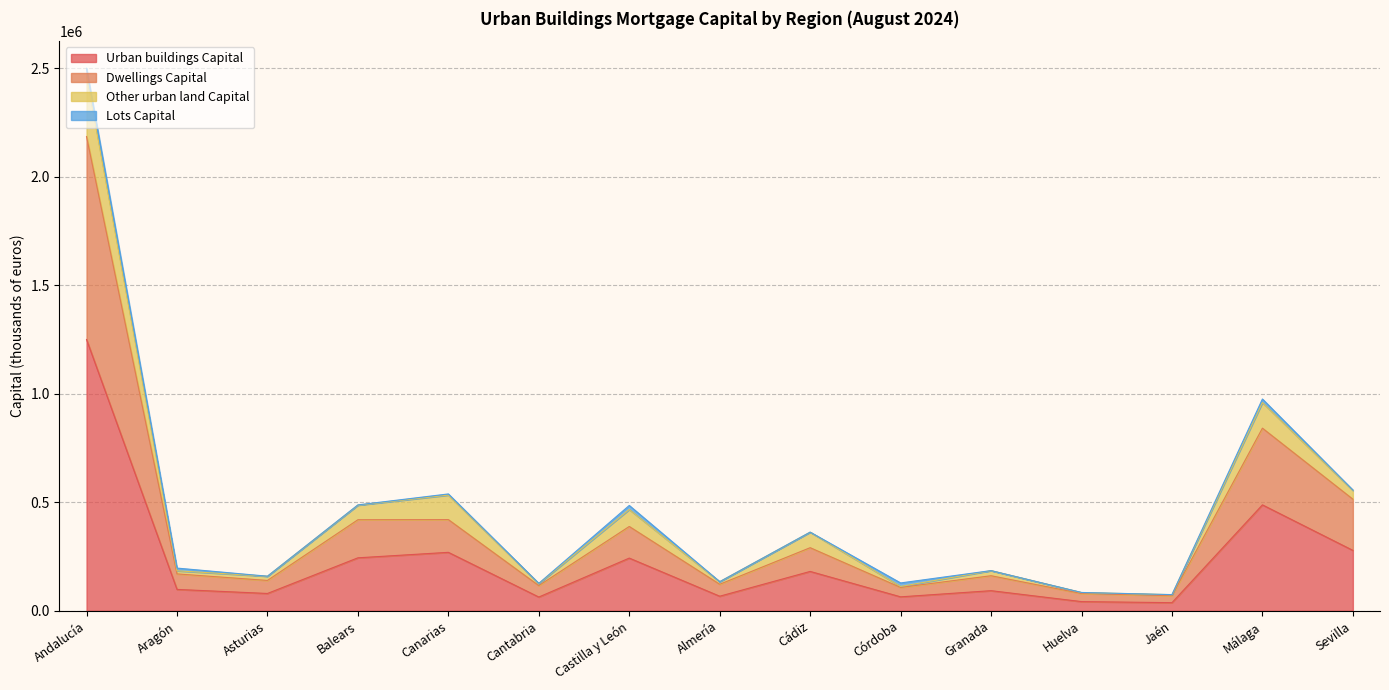

True or false: Dwellings Capital and Urban buildings Capital intersect in this chart.

False